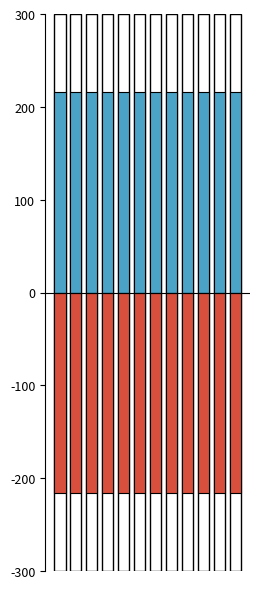

The COUNT_SECTOR series shows 216 at 3. True or false?

True